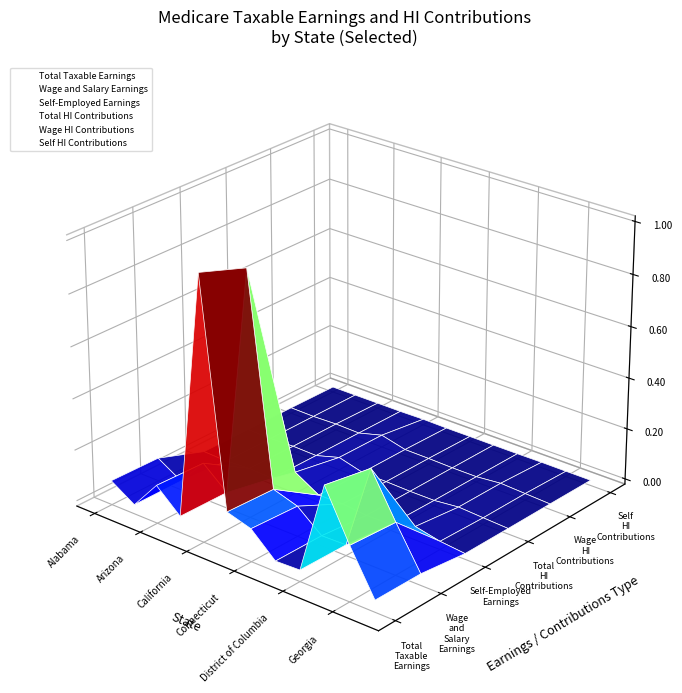

At which category does Self-Employed Earnings reach its first local peak?

District of Columbia